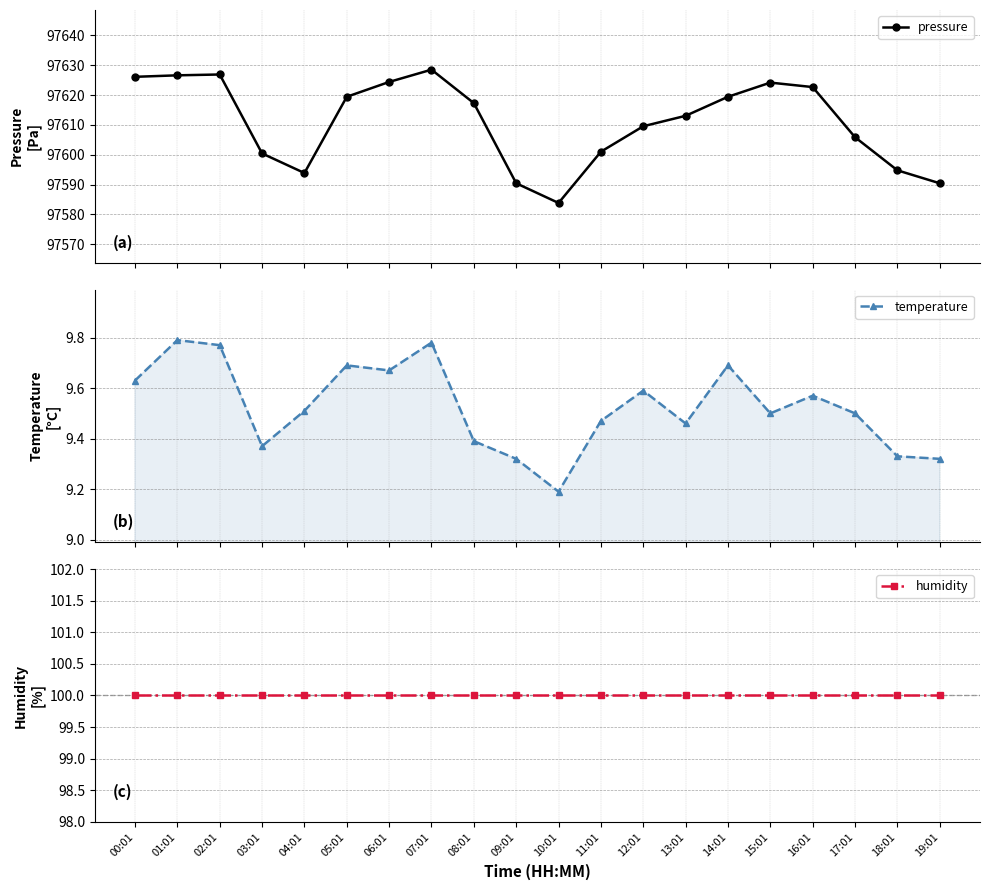

How many series are shown in this chart?

3